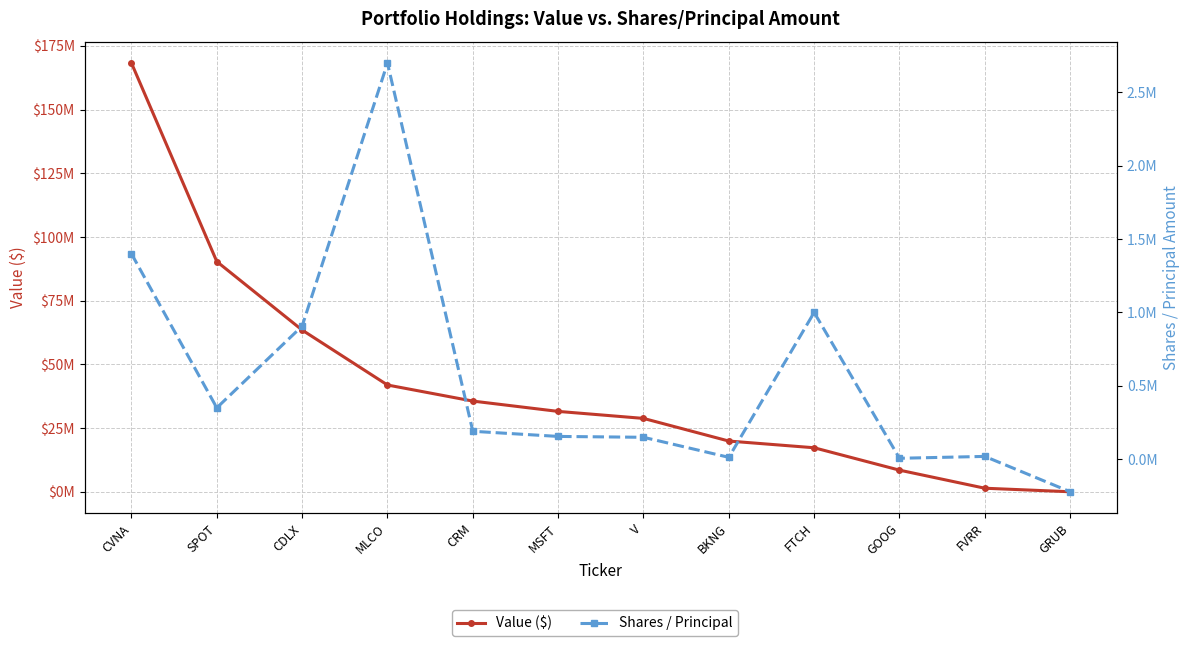

True or false: Value ($) and Shares / Principal intersect in this chart.

False